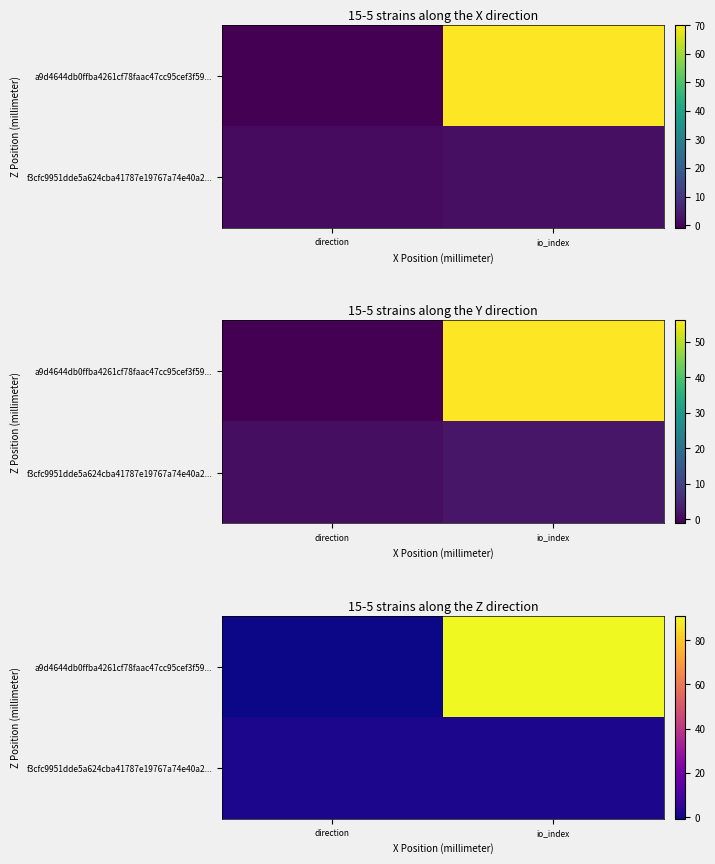

Which series has the widest spread of values?

a9d4644db0ffba4261cf78faac47cc95cef3f59...